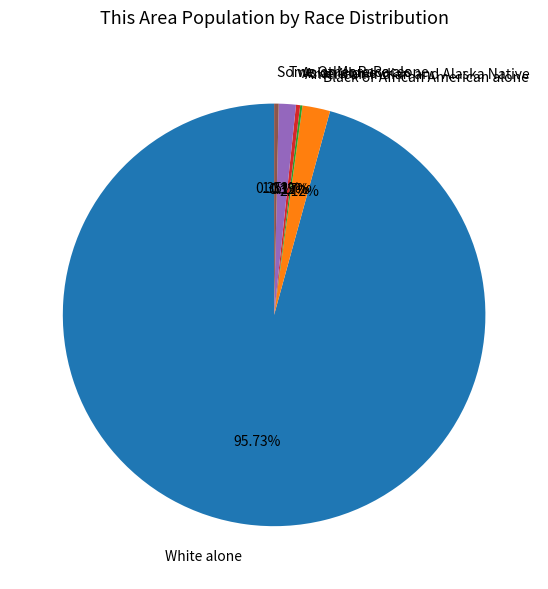

True or false: White alone accounts for 96% of the total.

True